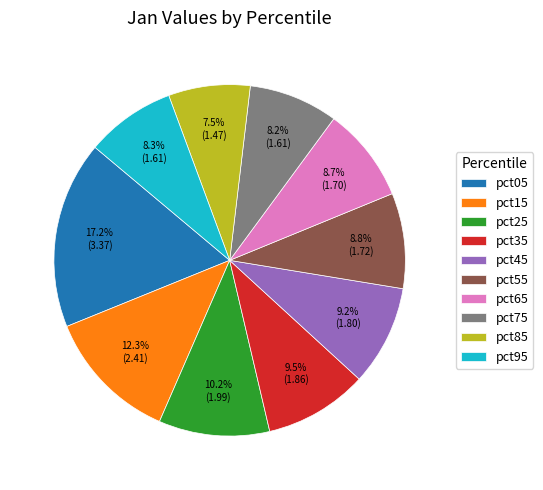

Which slice is the largest?

pct05